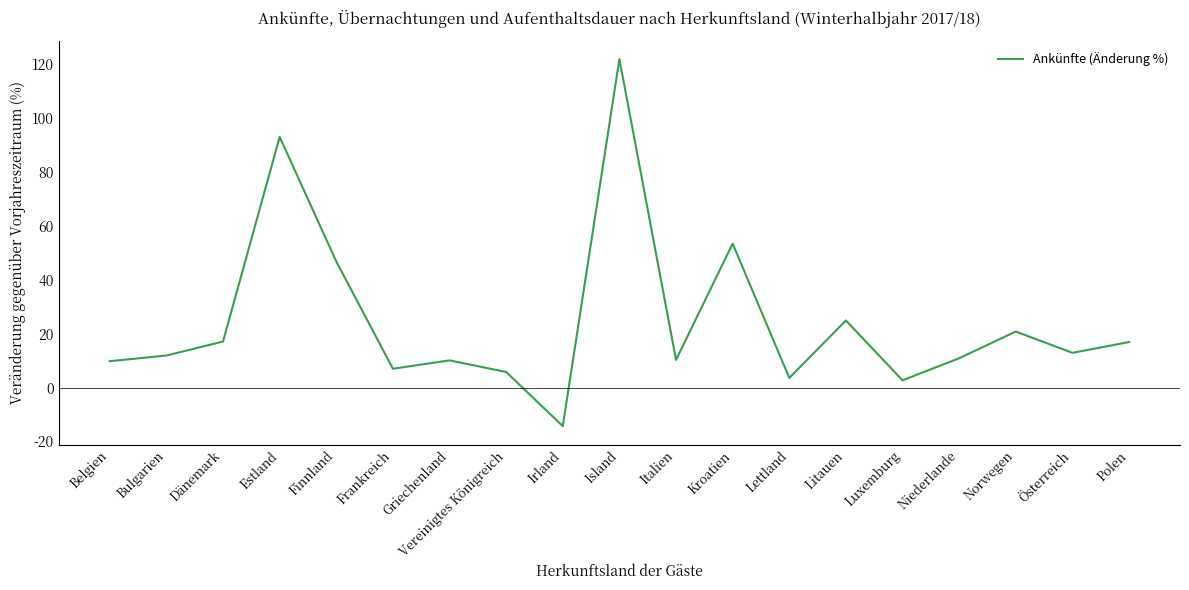

Which category has the lowest value across all series?

Irland